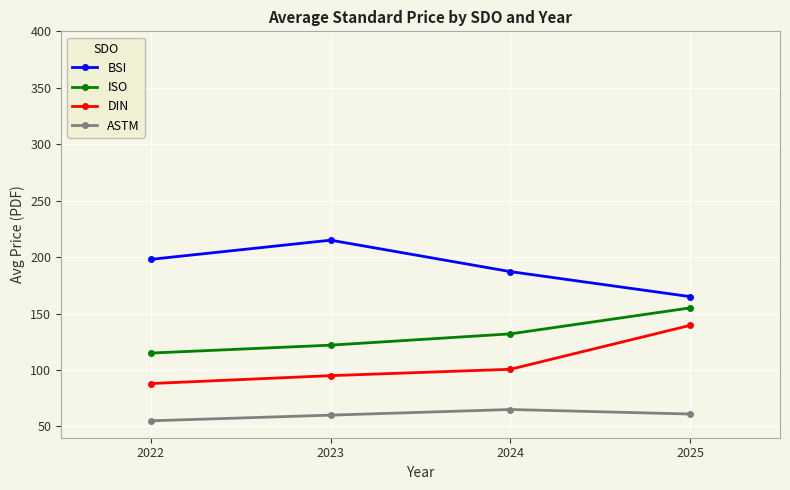

True or false: DIN and BSI cross at least once.

False